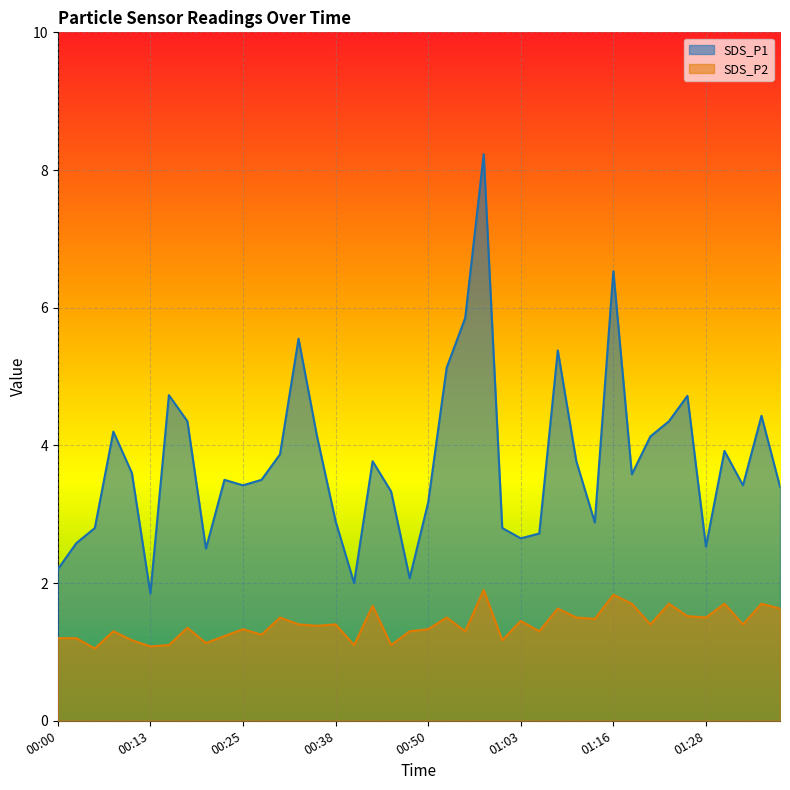

Is it true that SDS_P2 equals 1.6 at 01:08?

True